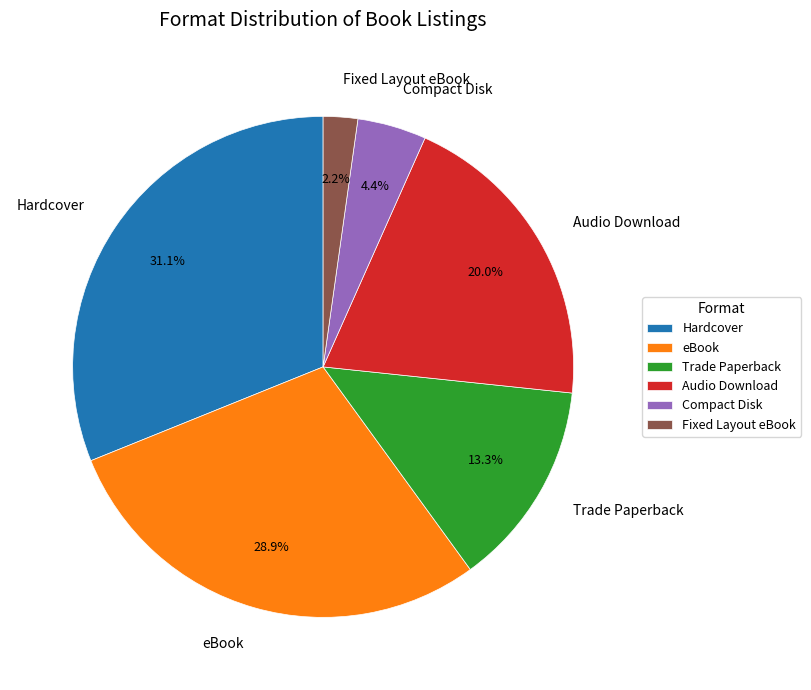

To the nearest percent, what is the difference between the Hardcover and eBook slice percentages?

2%